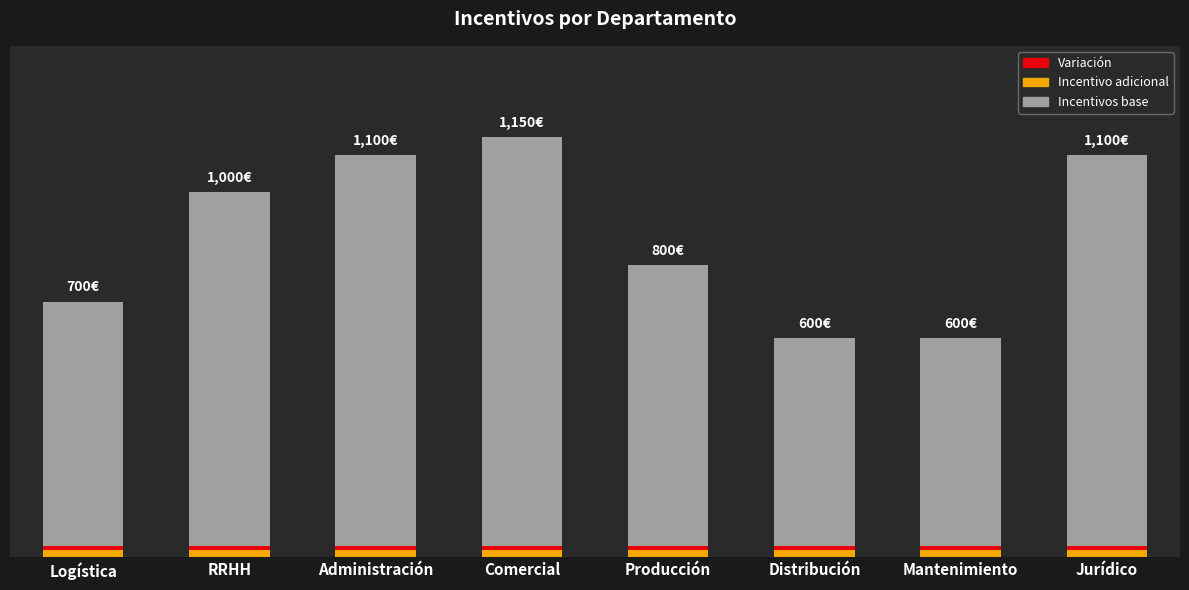

Where does the Incentivos base series first go above 1000?

Administración